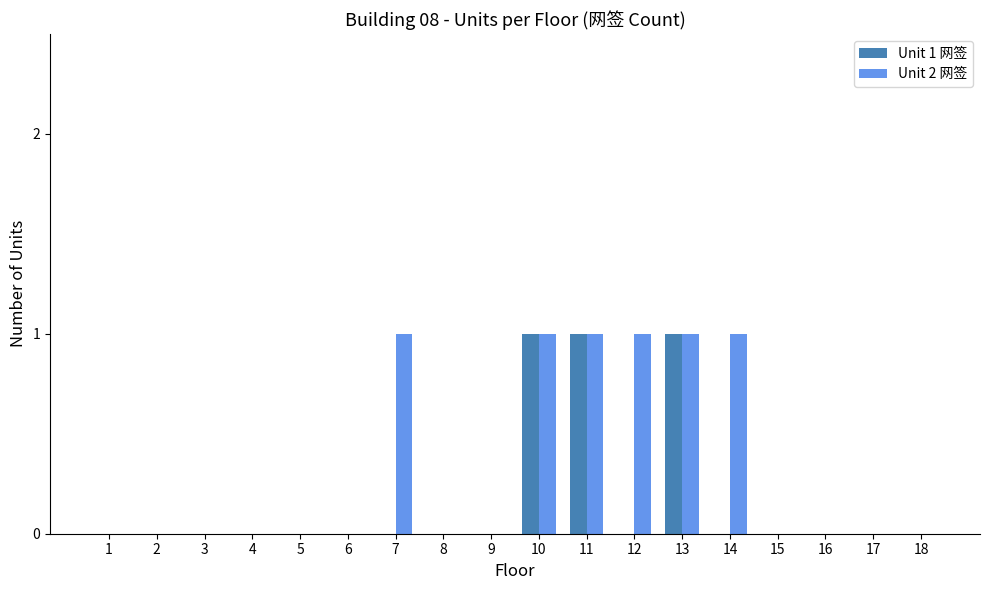

What is the sum of all Unit 2 网签 values?

6